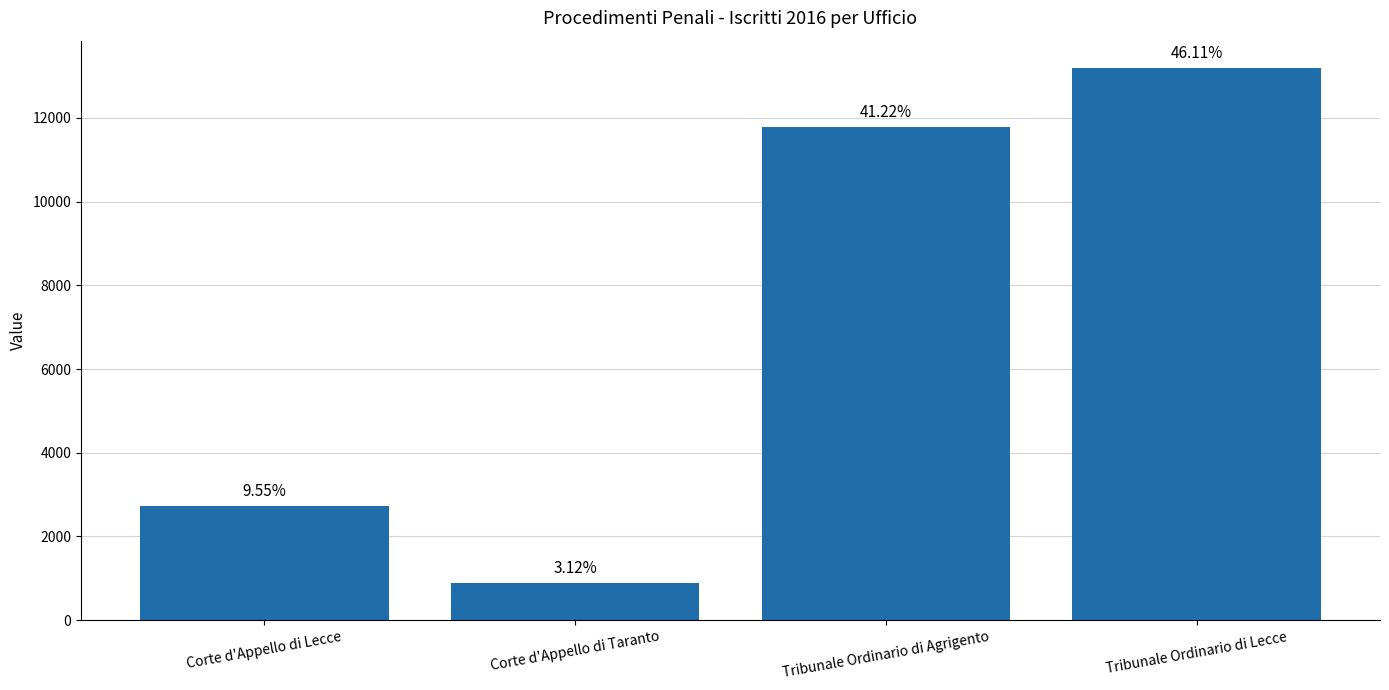

The chart shows a value of 4870 at Corte d'Appello di Lecce. True or false?

False